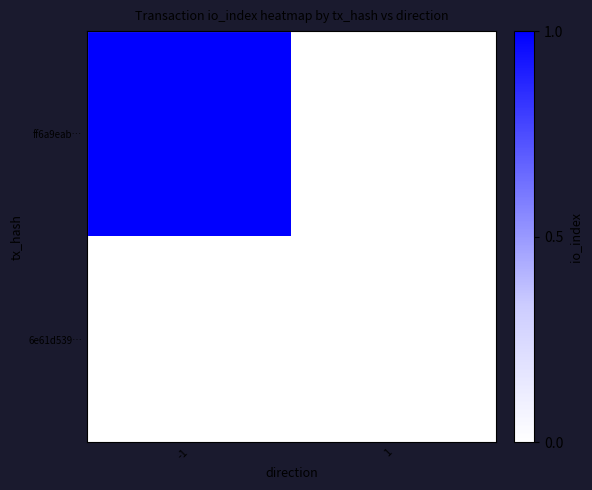

How many data points does each series have?

2